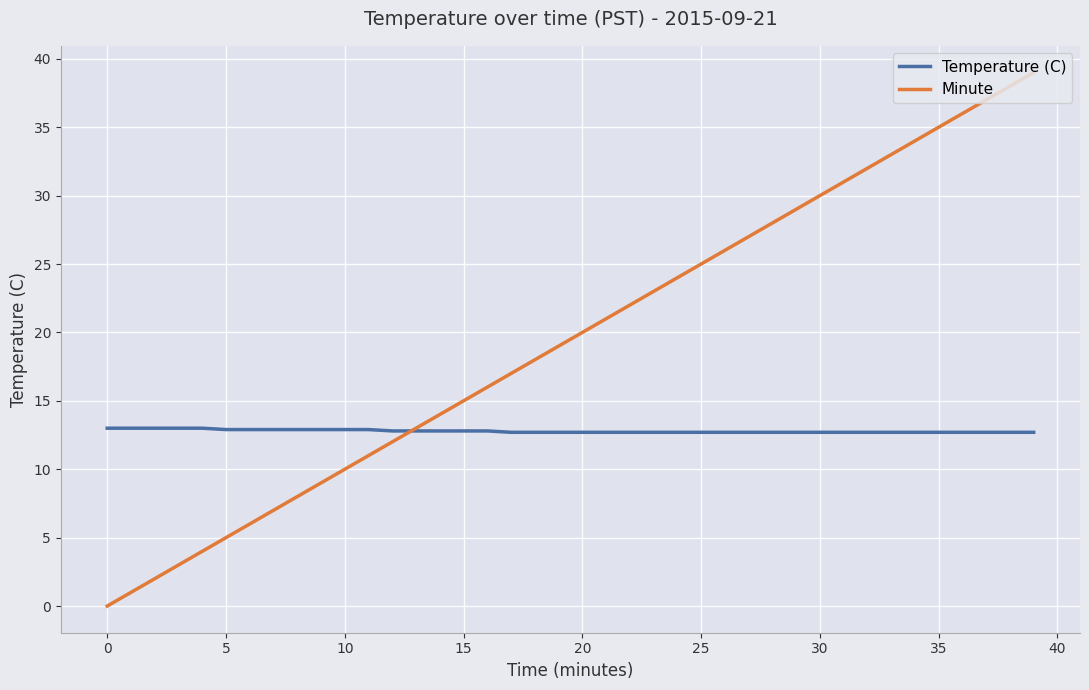

List the series in order of their overall mean, highest first.

Minute, Temperature (C)